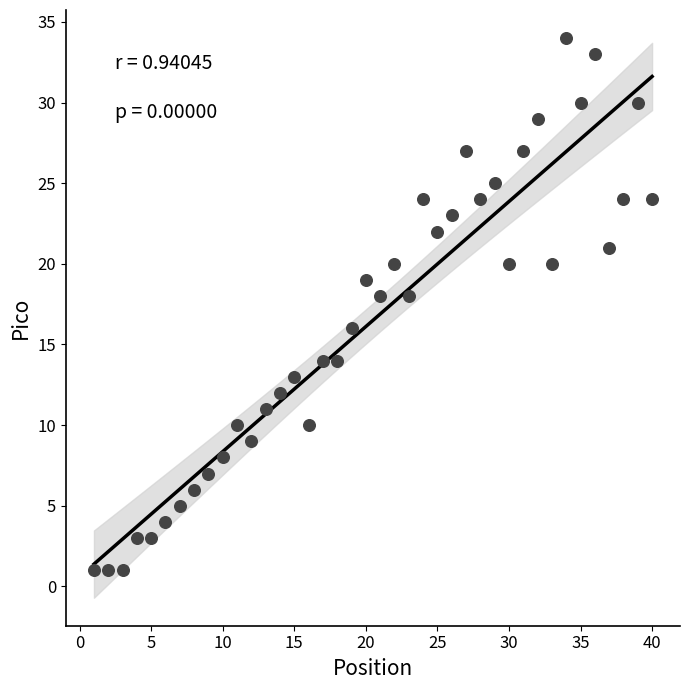

What is the range of X values (max minus min)?

39